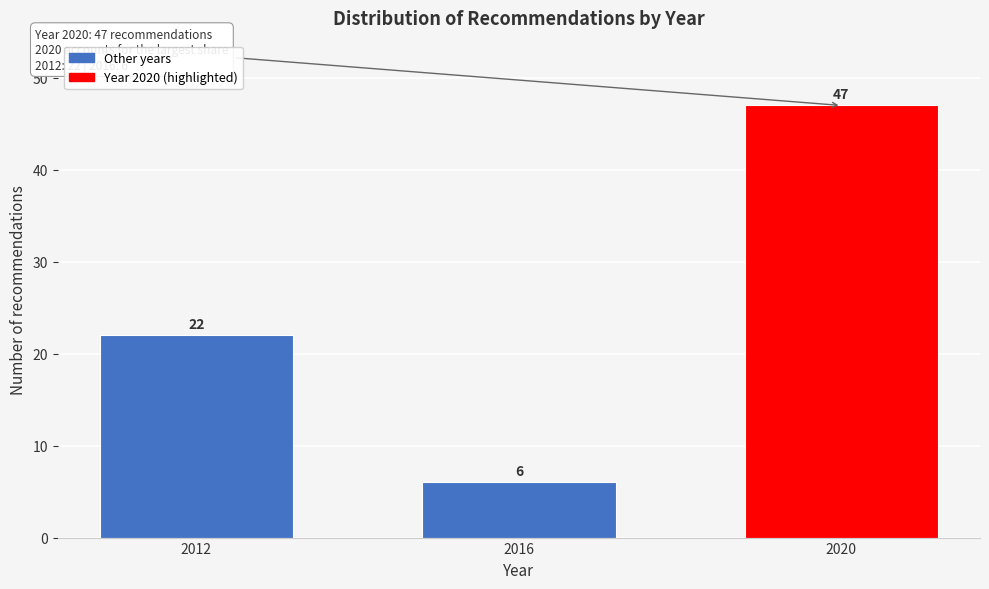

Reading left to right, list all the values displayed in this chart.

2012=22	2016=6	2020=47